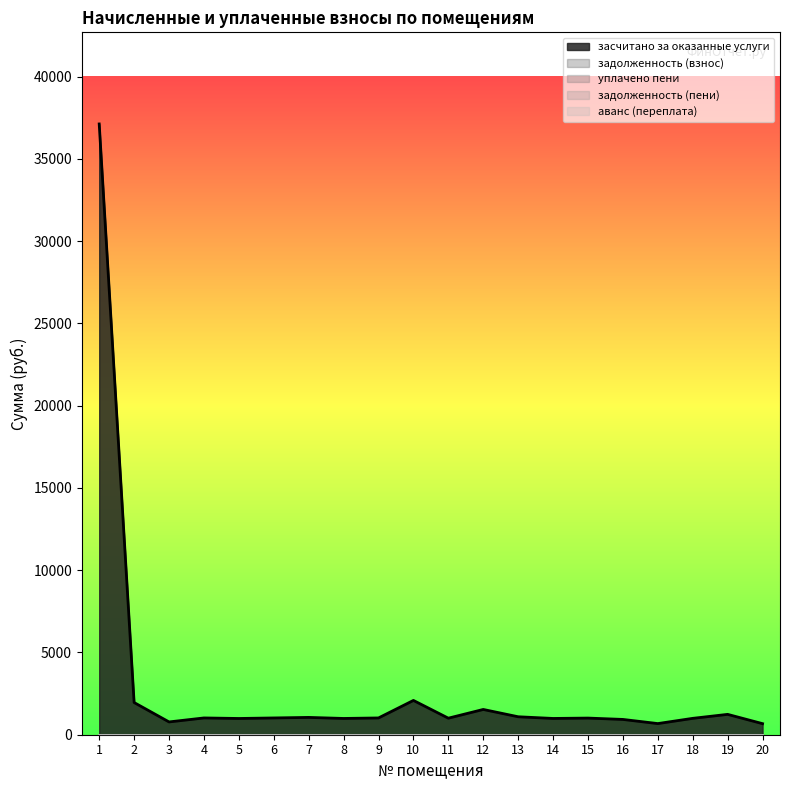

How many distinct data groups are displayed?

5